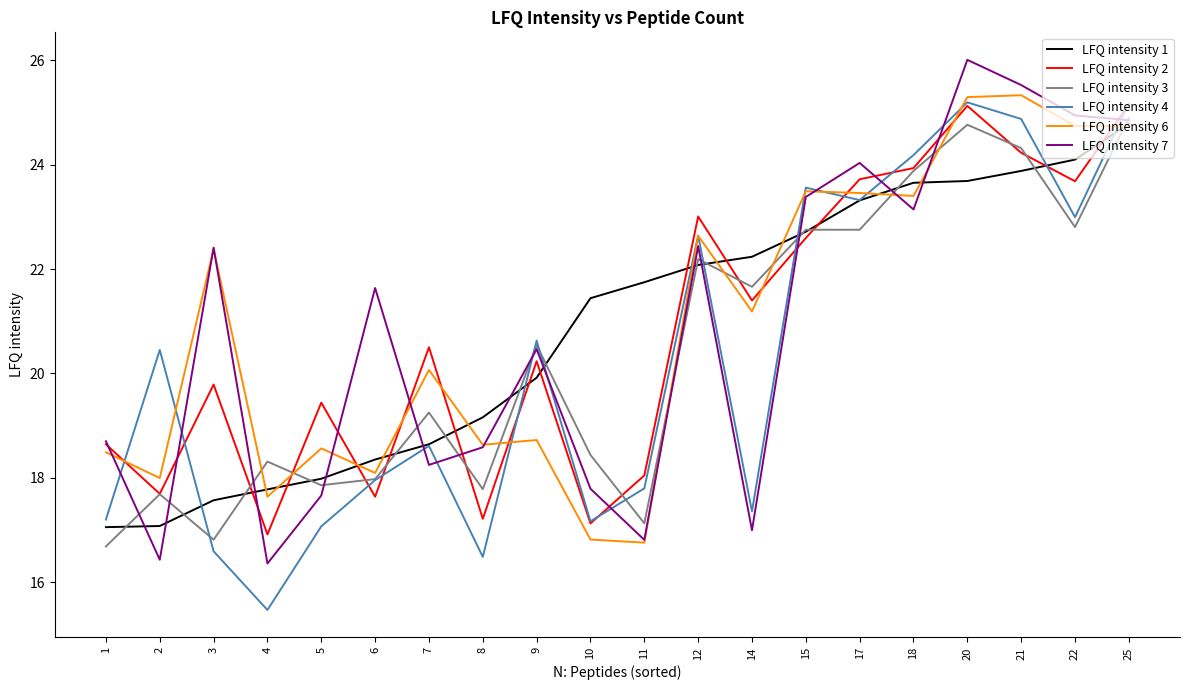

The value of LFQ intensity 6 at 3 is 22.4. True or false?

True